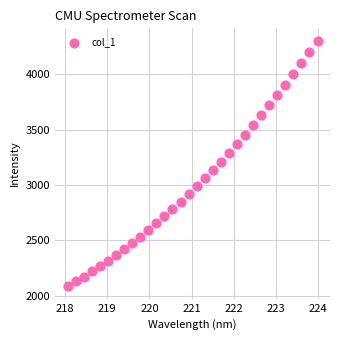

What is the range of Y values (max minus min)?

2219.6